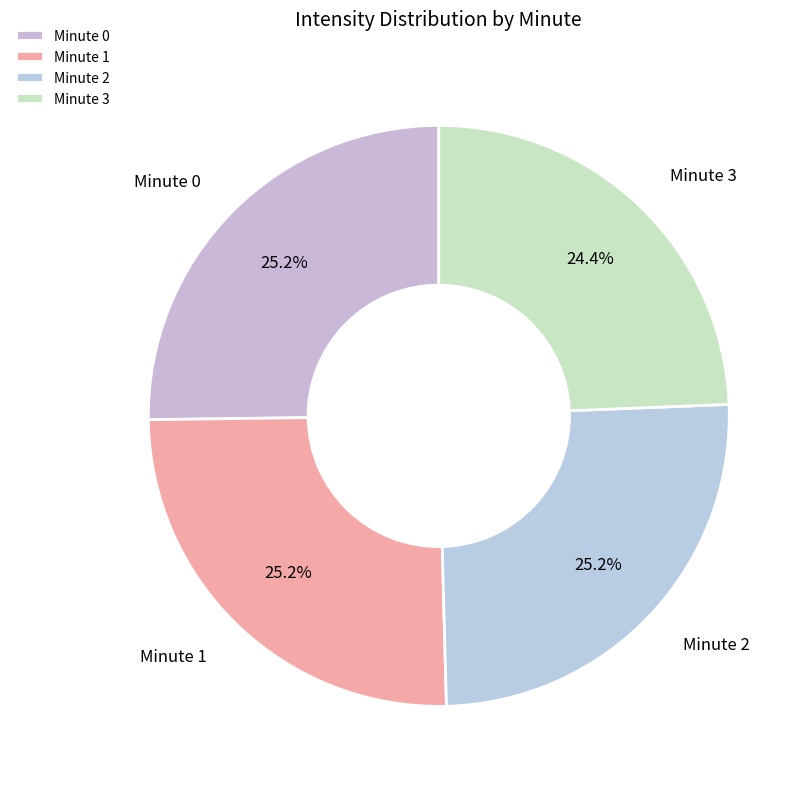

Is there a majority slice in this chart?

No